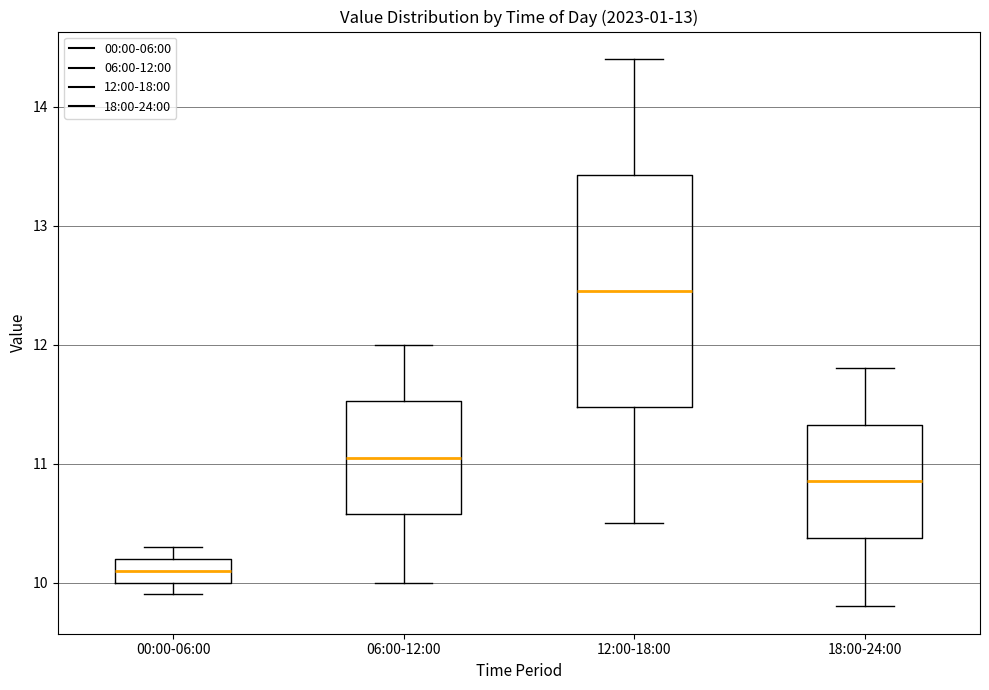

Which box has the lowest median line?

00:00-06:00